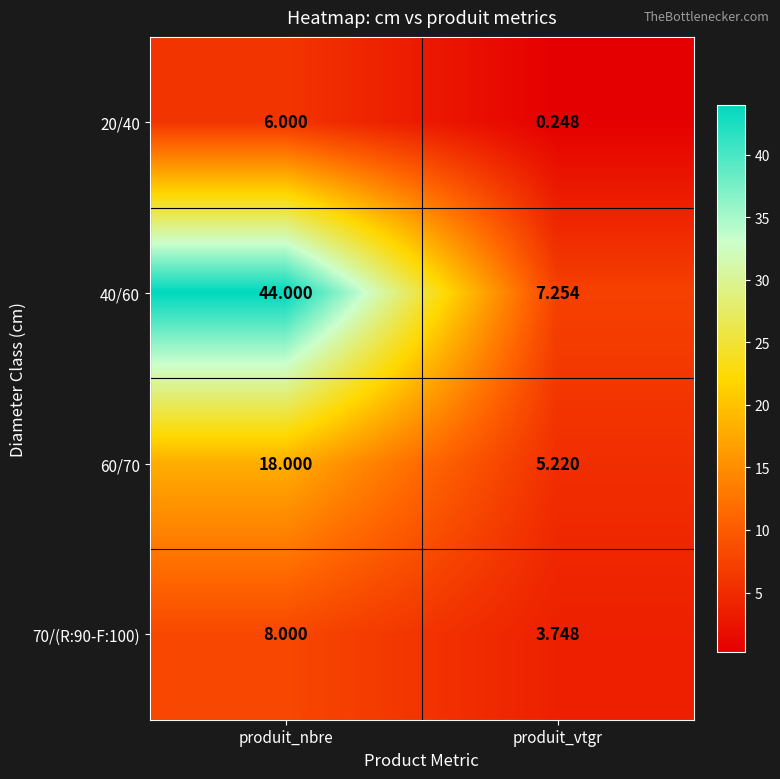

List the labels in order of 60/70 value, largest first.

produit_nbre, produit_vtgr